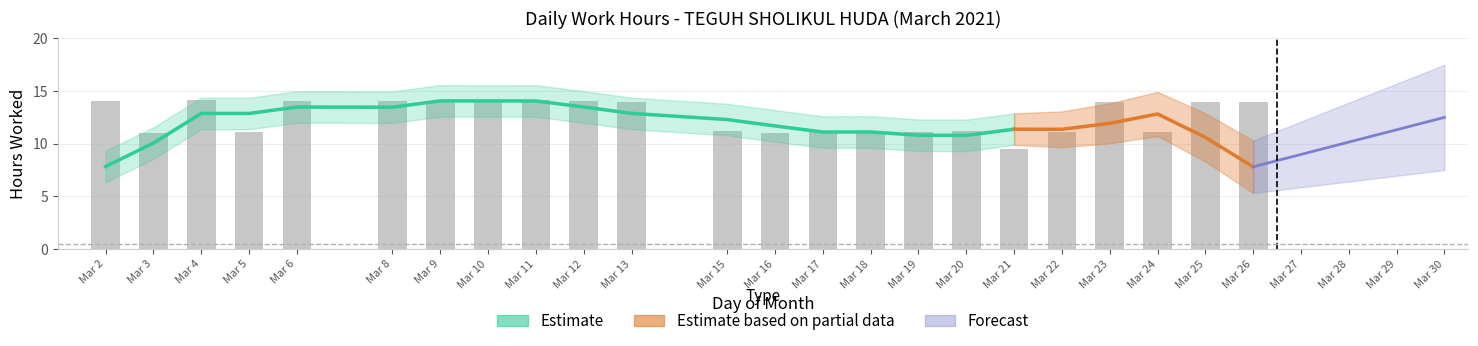

Rank the categories by value from highest to lowest.

Mar 4, Mar 11, Mar 6, Mar 12, Mar 10, Mar 9, Mar 2, Mar 8, Mar 25, Mar 13, Mar 23, Mar 26, Mar 20, Mar 17, Mar 15, Mar 22, Mar 5, Mar 19, Mar 24, Mar 16, Mar 18, Mar 3, Mar 21